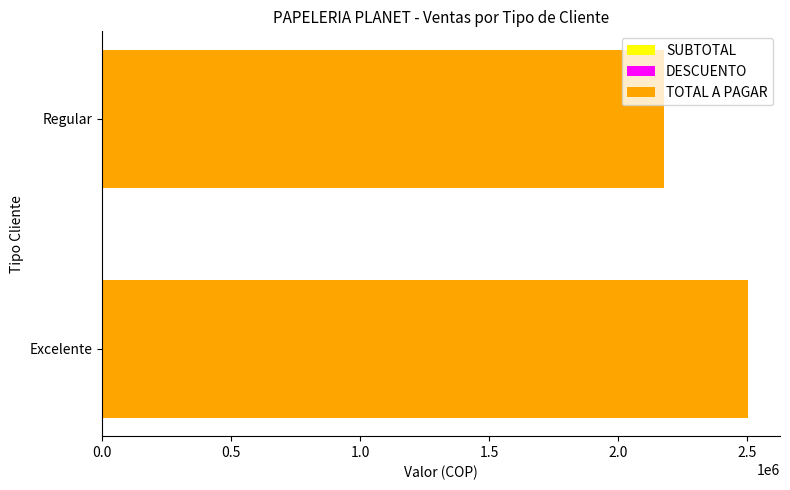

What is the difference between the maximum and minimum values in the TOTAL A PAGAR series?

323275.5